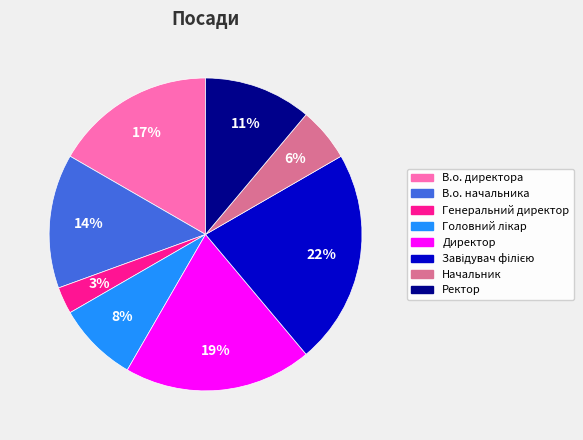

To the nearest percent, what is the average slice percentage?

12%